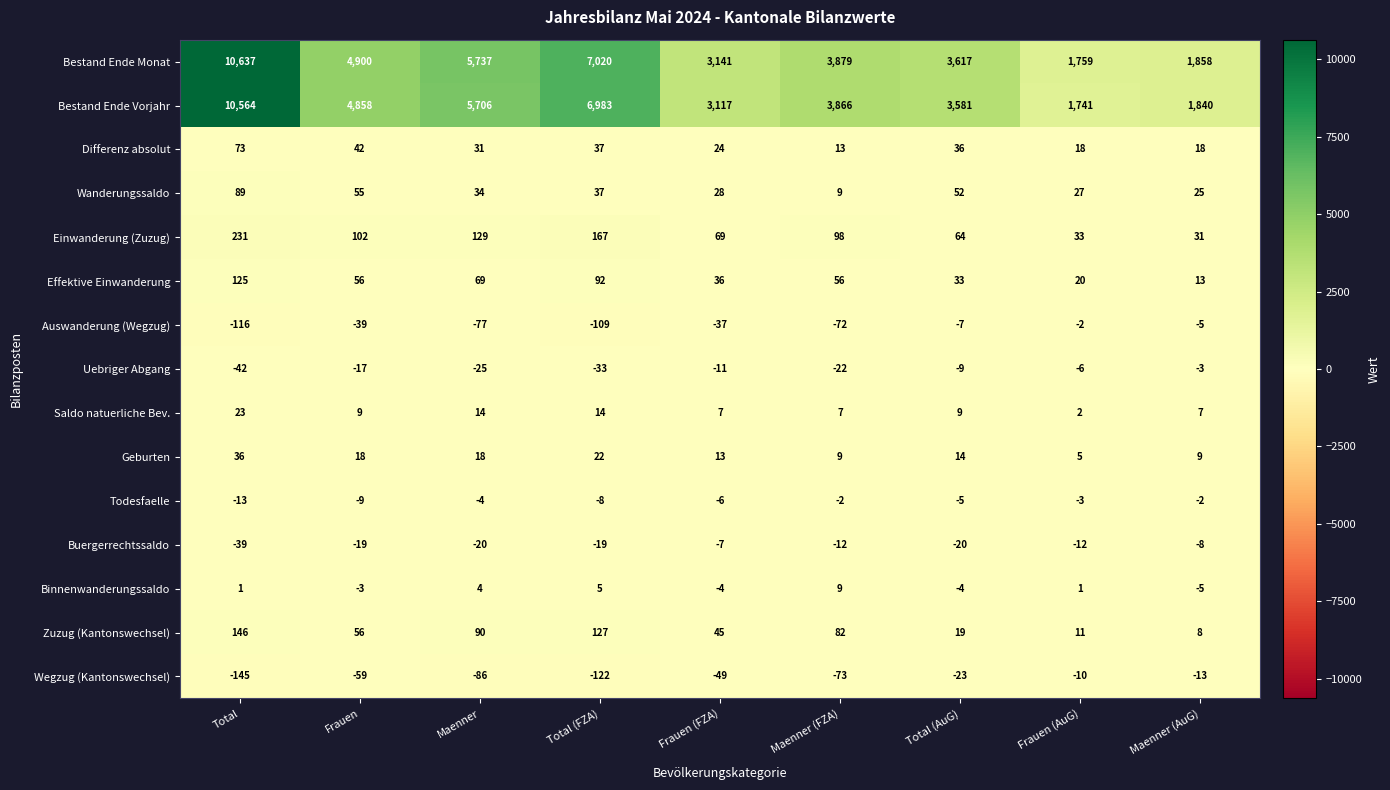

Where does the Buergerrechtssaldo series first go above -19?

Frauen (FZA)